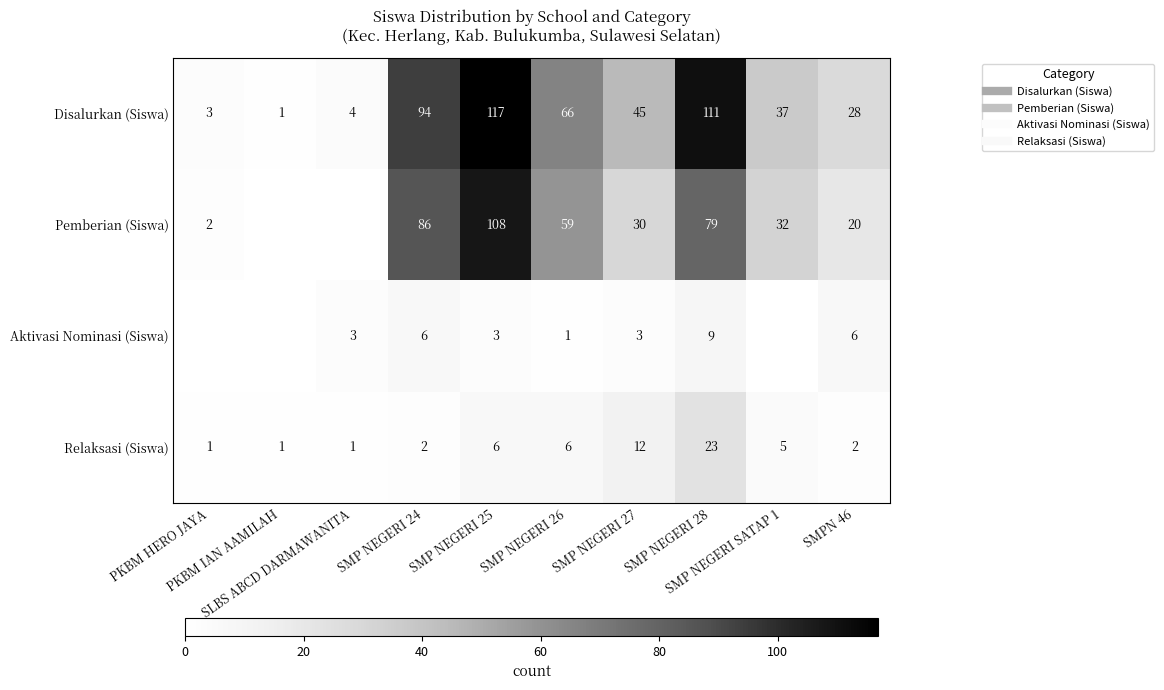

Between SLBS ABCD DARMAWANITA and PKBM HERO JAYA, which is larger?

SLBS ABCD DARMAWANITA